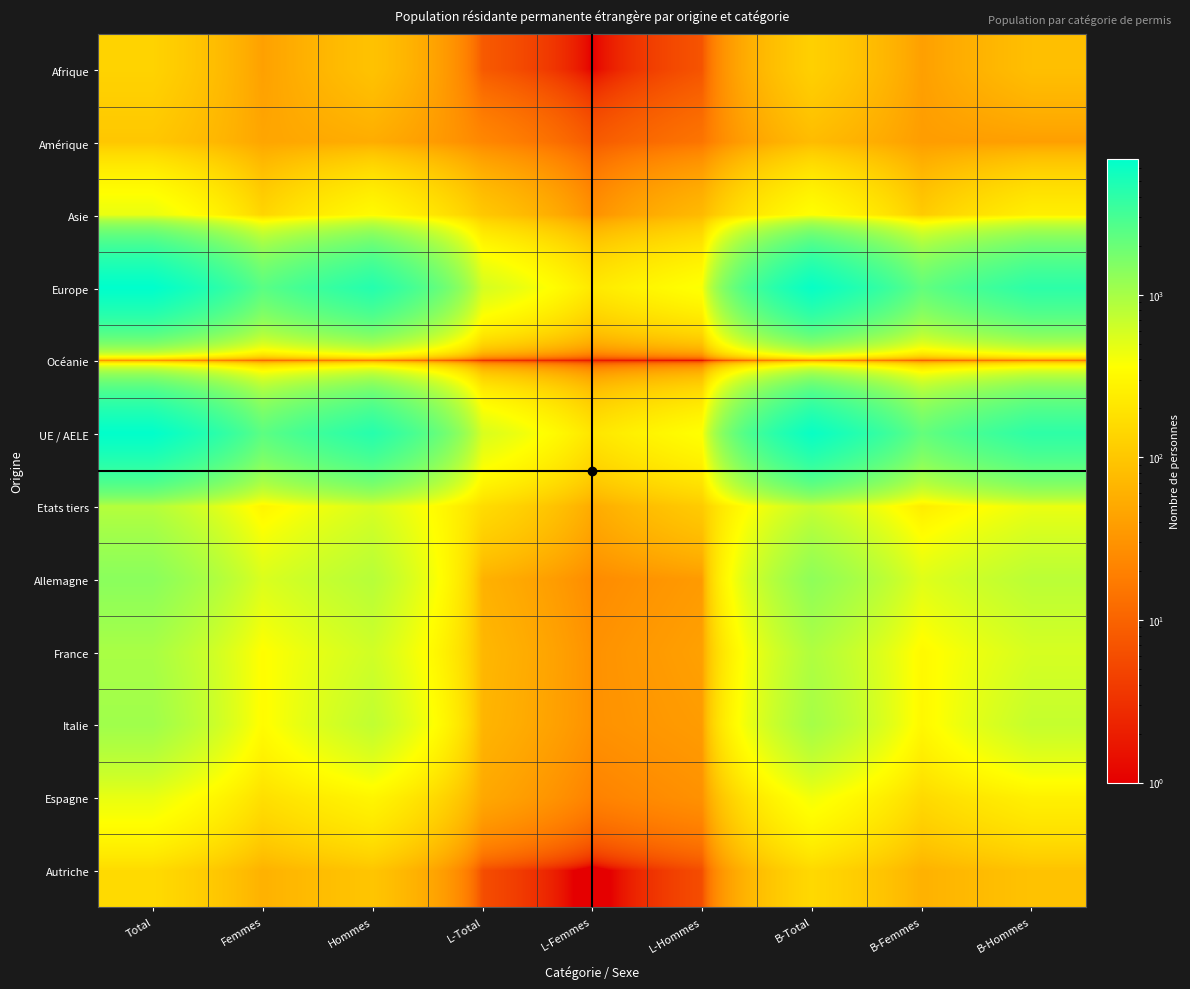

Reading left to right, list all the values displayed in this chart.

Afrique: Total=131	Femmes=41	Hommes=90	L-Total=8	L-Femmes=1	L-Hommes=7	B-Total=123	B-Femmes=40	B-Hommes=83
Amérique: Total=100	Femmes=46	Hommes=54	L-Total=23	L-Femmes=8	L-Hommes=15	B-Total=77	B-Femmes=38	B-Hommes=39
Asie: Total=464	Femmes=137	Hommes=327	L-Total=102	L-Femmes=28	L-Hommes=74	B-Total=361	B-Femmes=109	B-Hommes=252
Europe: Total=6876	Femmes=2405	Hommes=4471	L-Total=592	L-Femmes=212	L-Hommes=380	B-Total=6276	B-Femmes=2189	B-Hommes=4087
Océanie: Total=5	Femmes=2	Hommes=3	L-Total=1	L-Femmes=1	L-Hommes=0	B-Total=4	B-Femmes=1	B-Hommes=3
UE / AELE: Total=6726	Femmes=2345	Hommes=4381	L-Total=564	L-Femmes=198	L-Hommes=366	B-Total=6154	B-Femmes=2143	B-Hommes=4011
Etats tiers: Total=850	Femmes=286	Hommes=564	L-Total=162	L-Femmes=52	L-Hommes=110	B-Total=687	B-Femmes=234	B-Hommes=453
Allemagne: Total=1379	Femmes=550	Hommes=829	L-Total=61	L-Femmes=25	L-Hommes=36	B-Total=1313	B-Femmes=521	B-Hommes=792
France: Total=967	Femmes=348	Hommes=619	L-Total=70	L-Femmes=29	L-Hommes=41	B-Total=897	B-Femmes=319	B-Hommes=578
Italie: Total=1078	Femmes=336	Hommes=742	L-Total=66	L-Femmes=29	L-Hommes=37	B-Total=1011	B-Femmes=307	B-Hommes=704
Espagne: Total=464	Femmes=173	Hommes=291	L-Total=49	L-Femmes=20	L-Hommes=29	B-Total=414	B-Femmes=153	B-Hommes=261
Autriche: Total=157	Femmes=61	Hommes=96	L-Total=6	L-Femmes=0	L-Hommes=6	B-Total=151	B-Femmes=61	B-Hommes=90